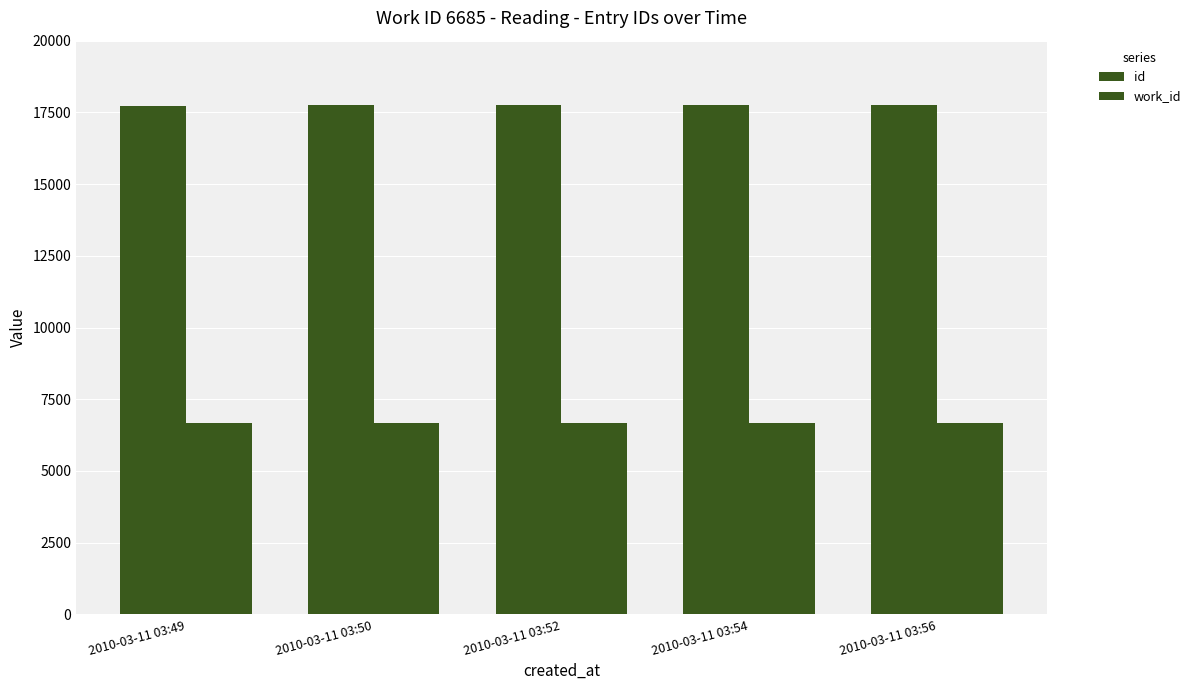

At how many categories does at least one series exceed 10590?

5